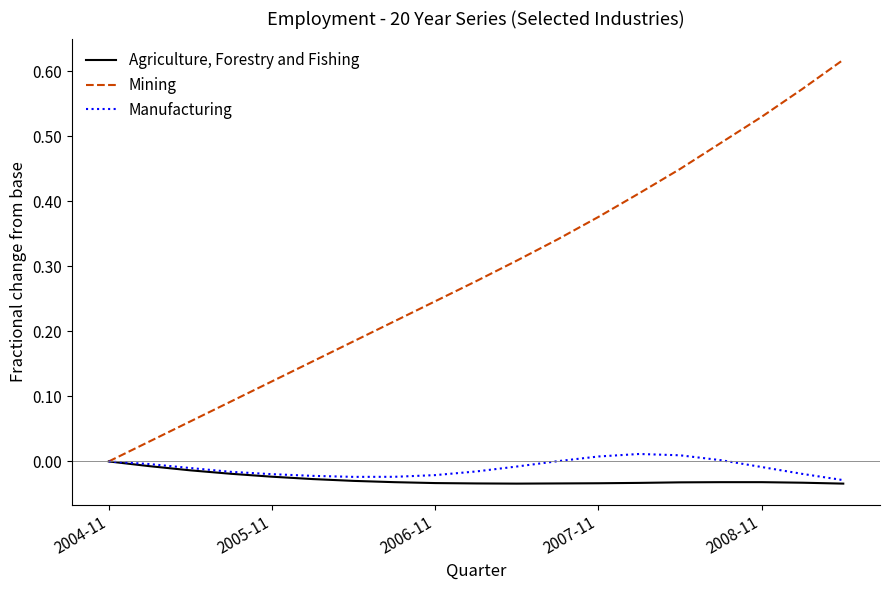

Which series has the widest spread of values?

Mining